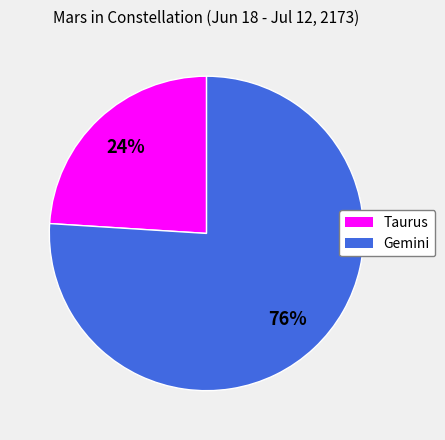

What is the smallest slice in the pie chart?

Taurus